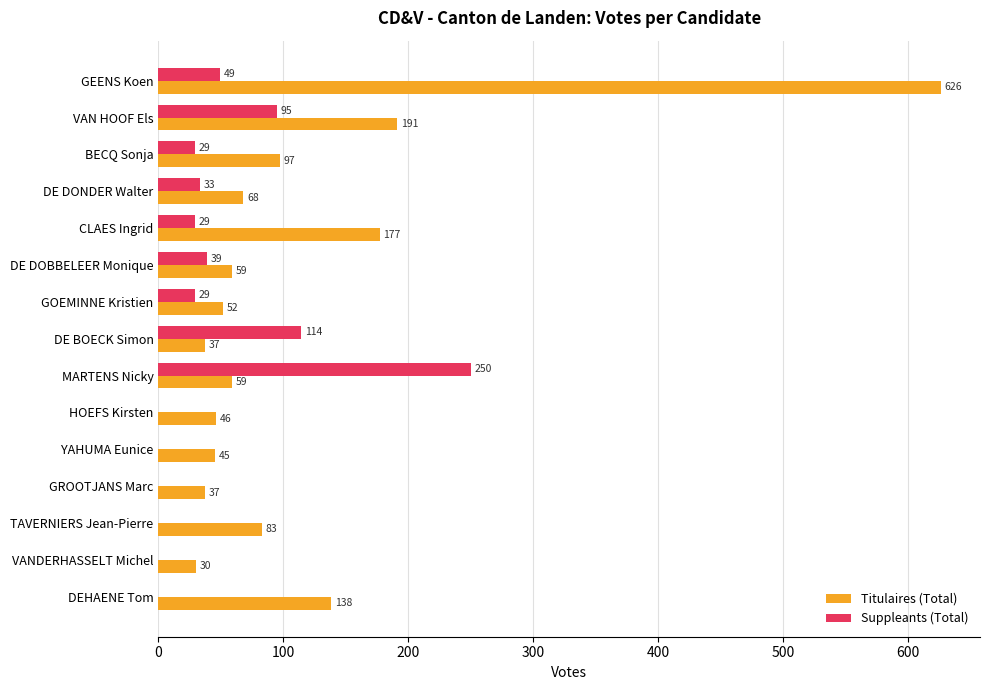

The Suppleants (Total) series shows 110 at DEHAENE Tom. True or false?

False